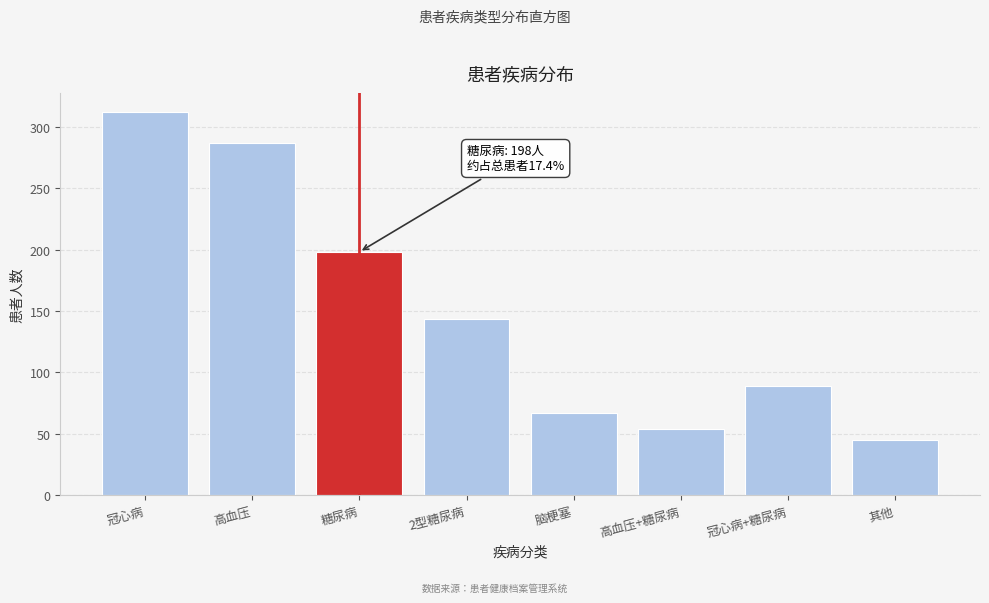

Reading left to right, extract all data points from this chart.

冠心病=312	高血压=287	糖尿病=198	2型糖尿病=143	脑梗塞=67	高血压+糖尿病=54	冠心病+糖尿病=89	其他=45